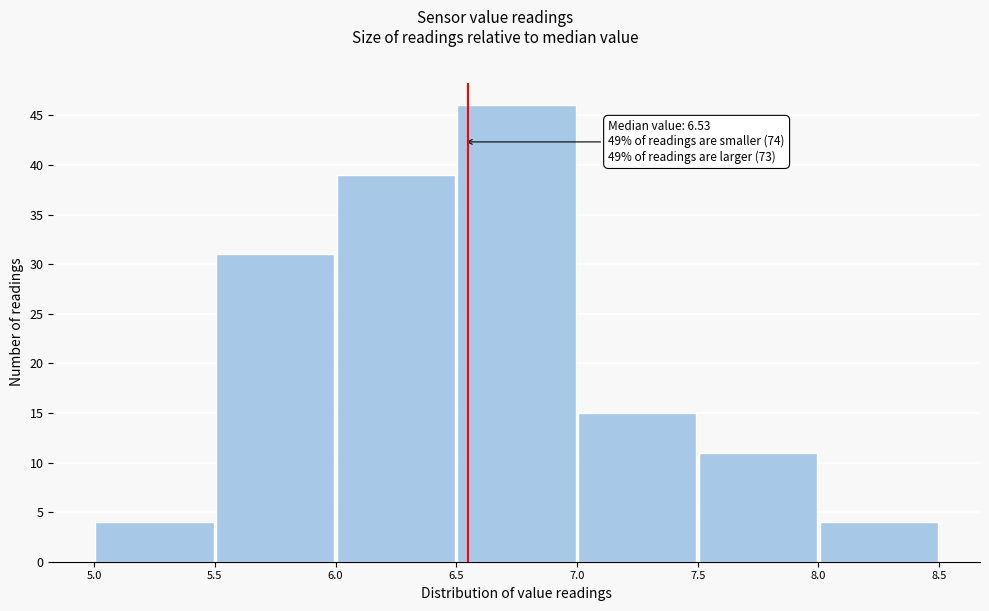

Which range on the x-axis has the tallest bar?

6.5 to 7.0